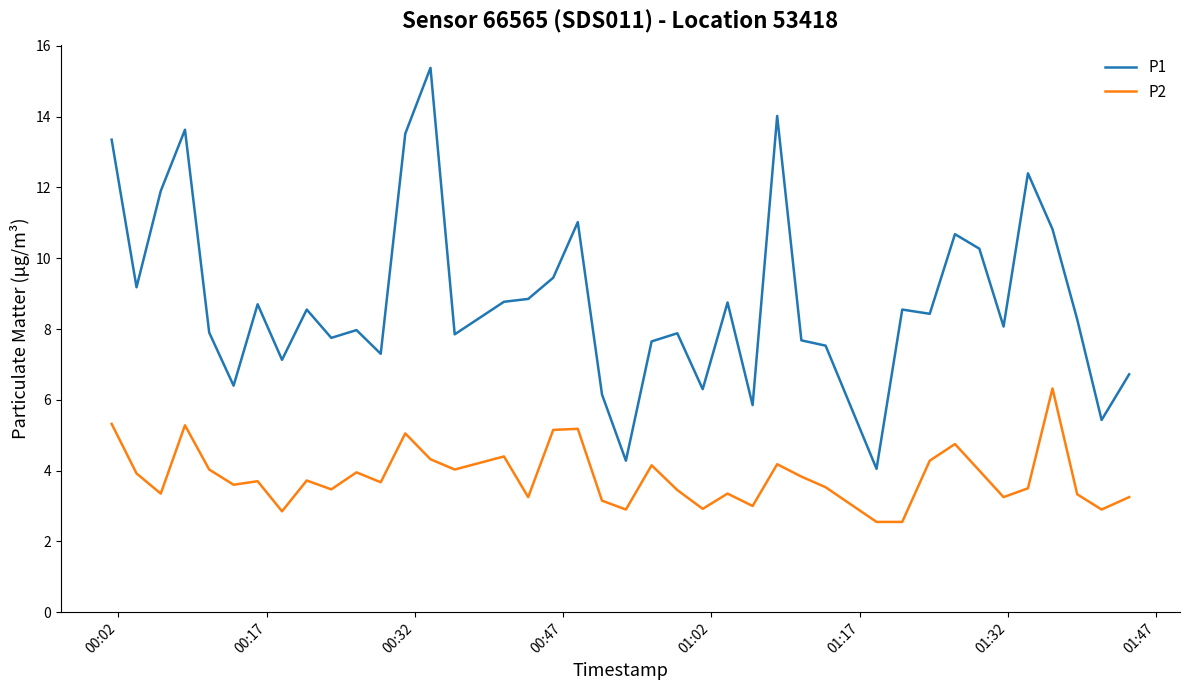

Which series has the largest range (max minus min)?

P1